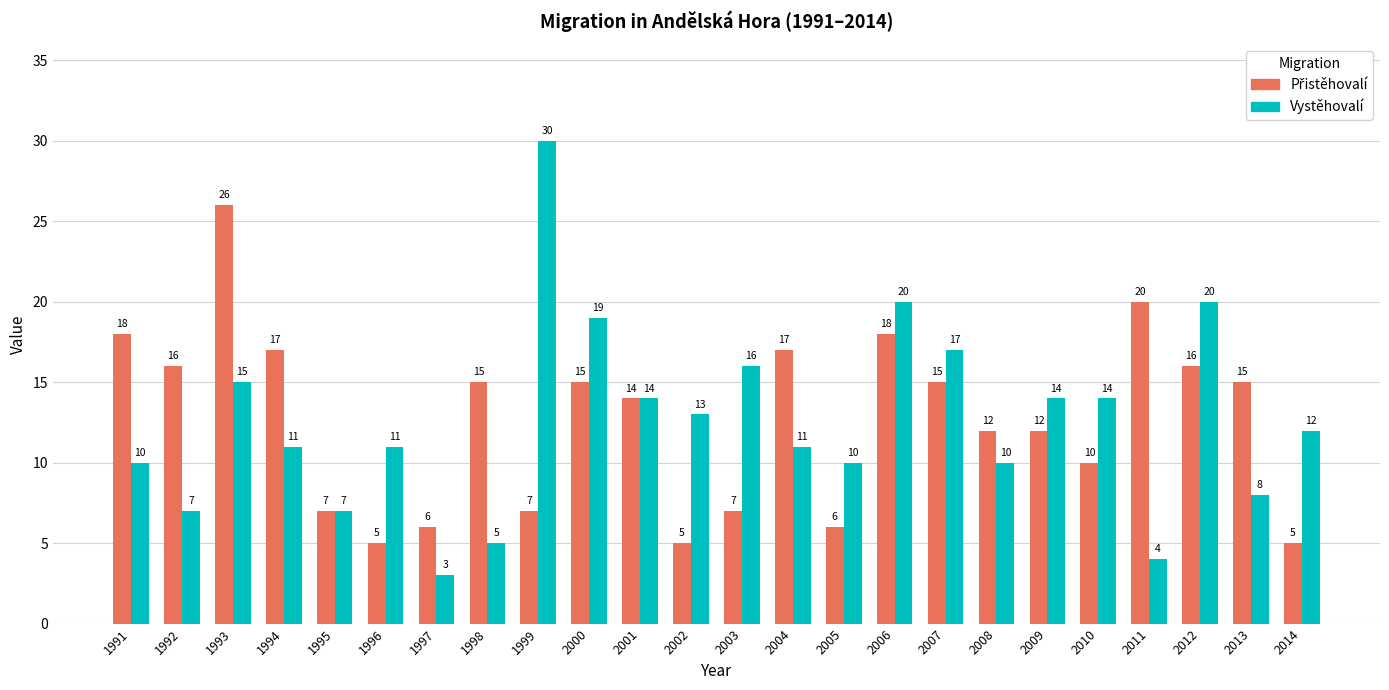

What is the smallest value displayed?

3